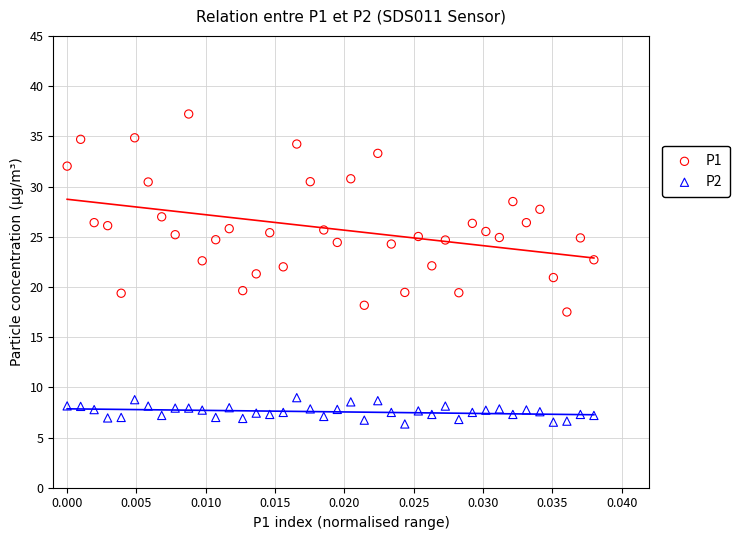

Which series contains the highest Y value?

P1